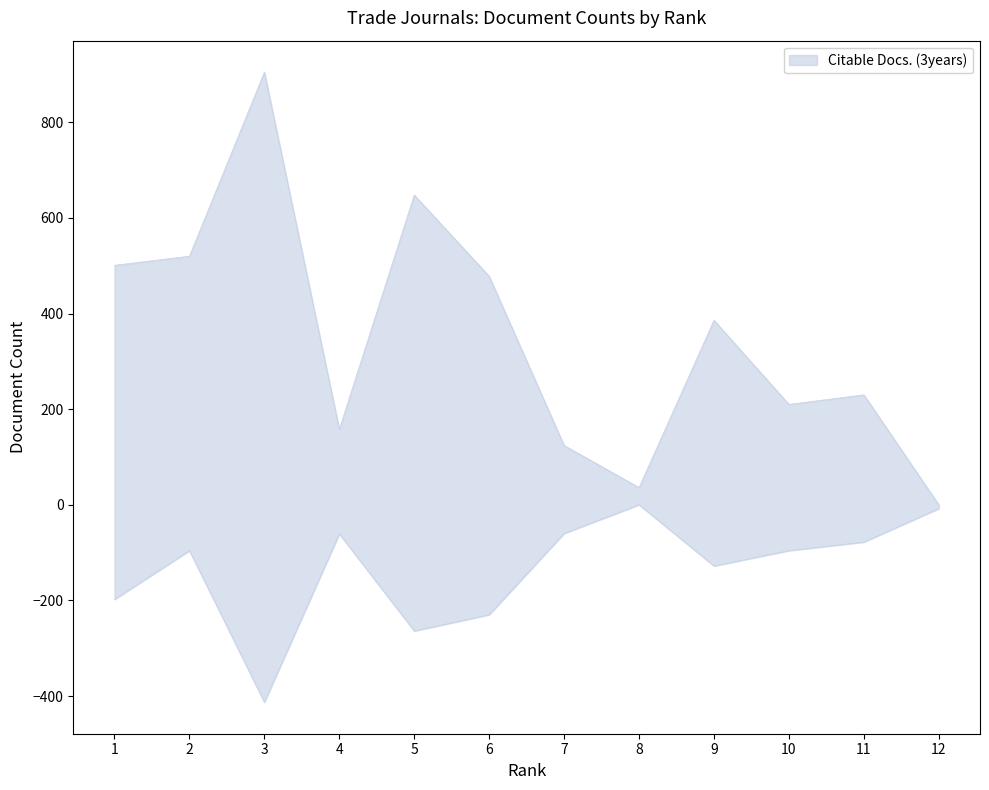

What is the value of the Total Docs. (3years) point at the 9th from the left?

-128